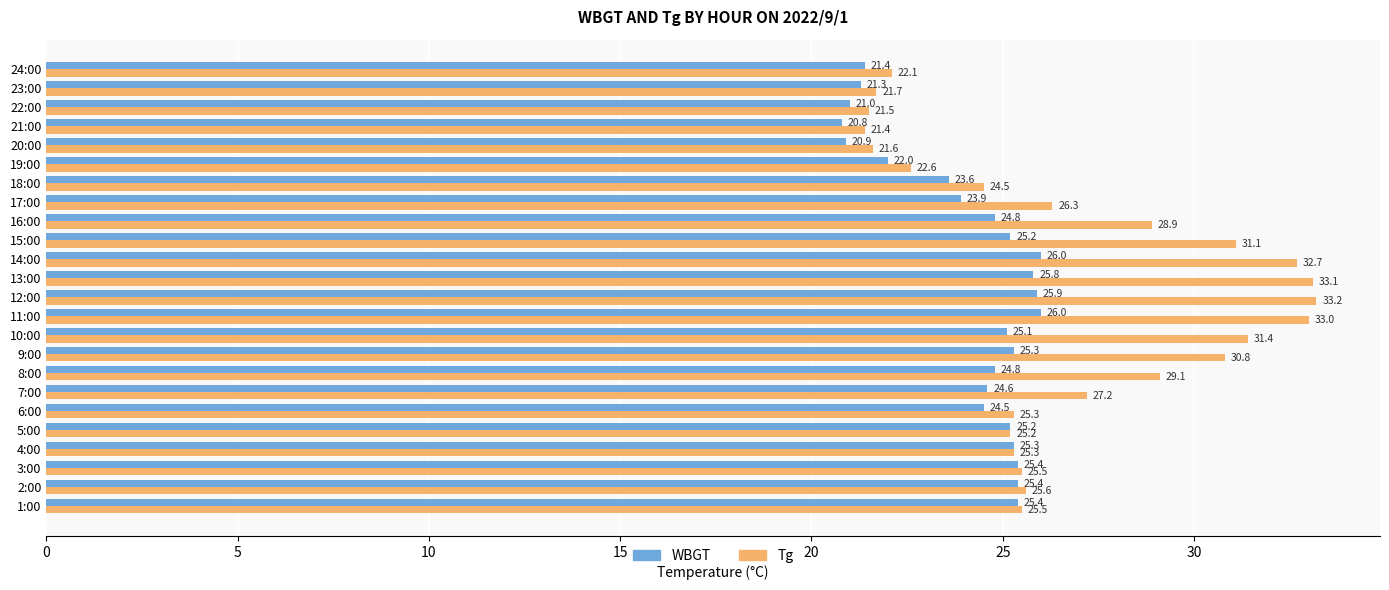

What is the average value of the Tg series?

26.9